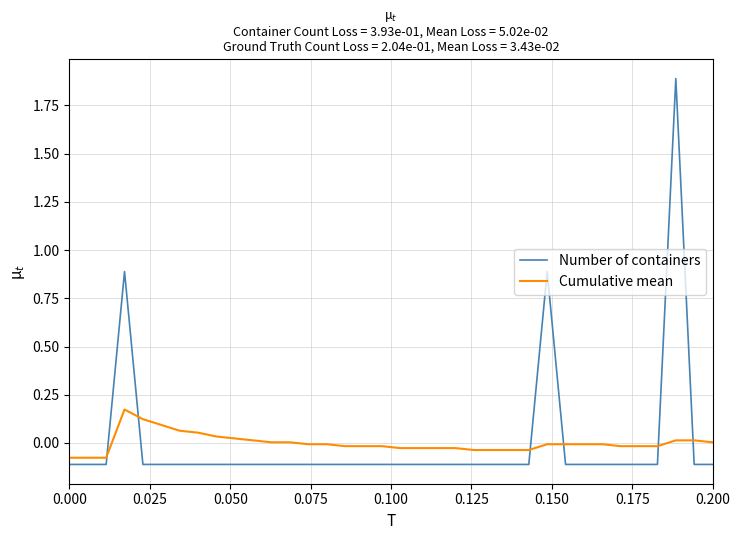

What is the maximum value shown in the chart?

1.9